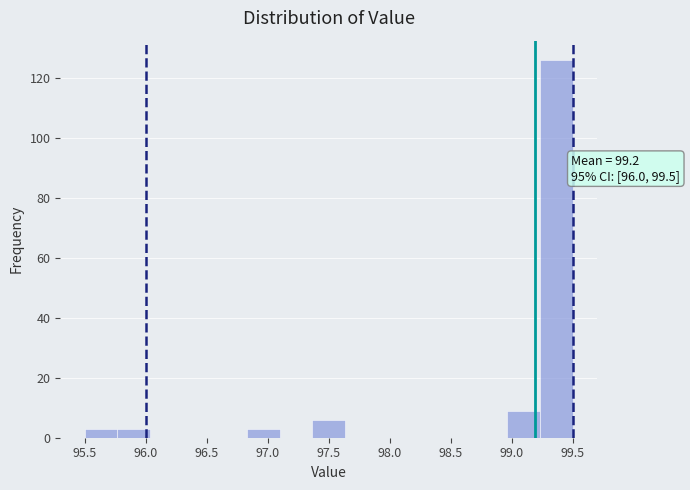

Over which range of the x-axis is the bar tallest?

99.25 to 99.50